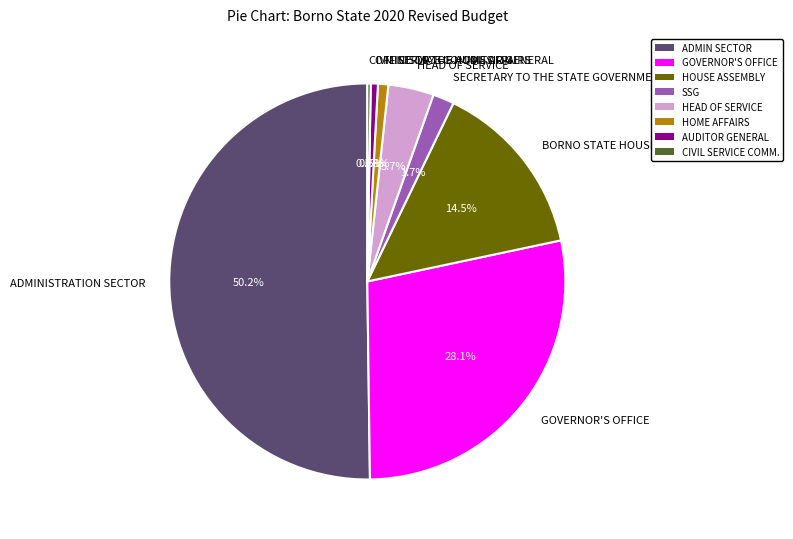

True or false: OFFICE OF THE AUDITOR GENERAL accounts for 15% of the total.

False